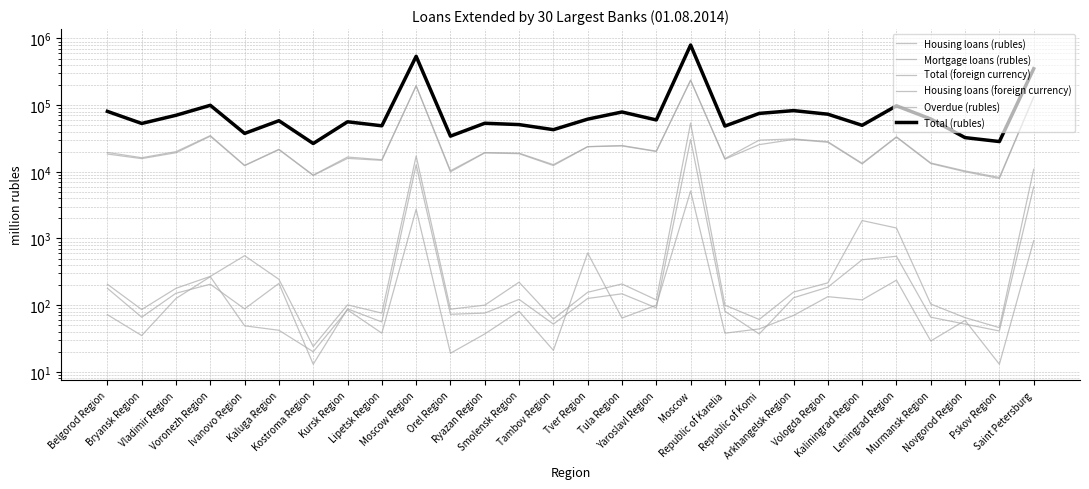

What is the label of the 8th point from the left?

Kursk Region